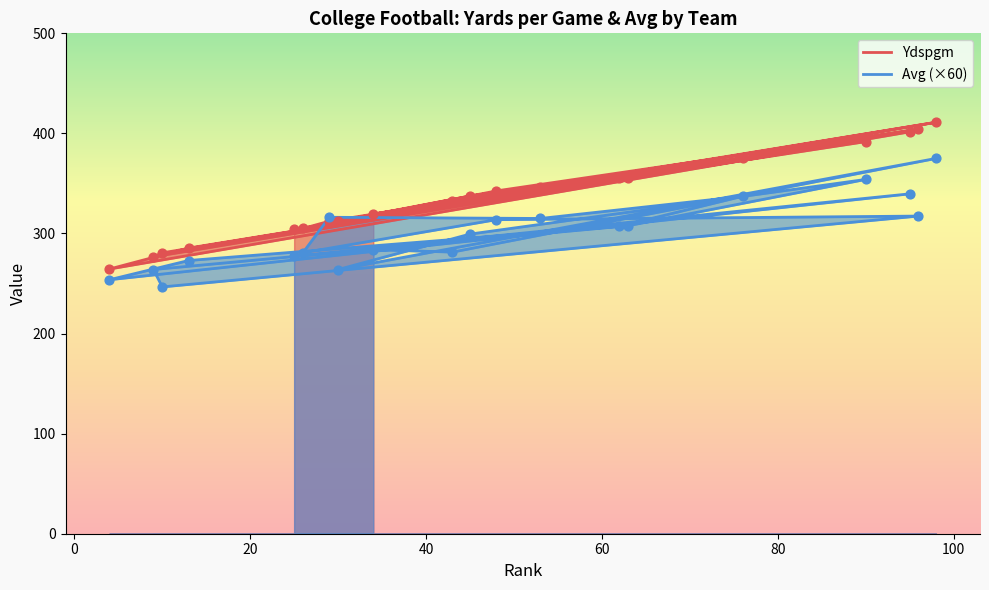

Which series has the largest total across all categories?

Ydspgm